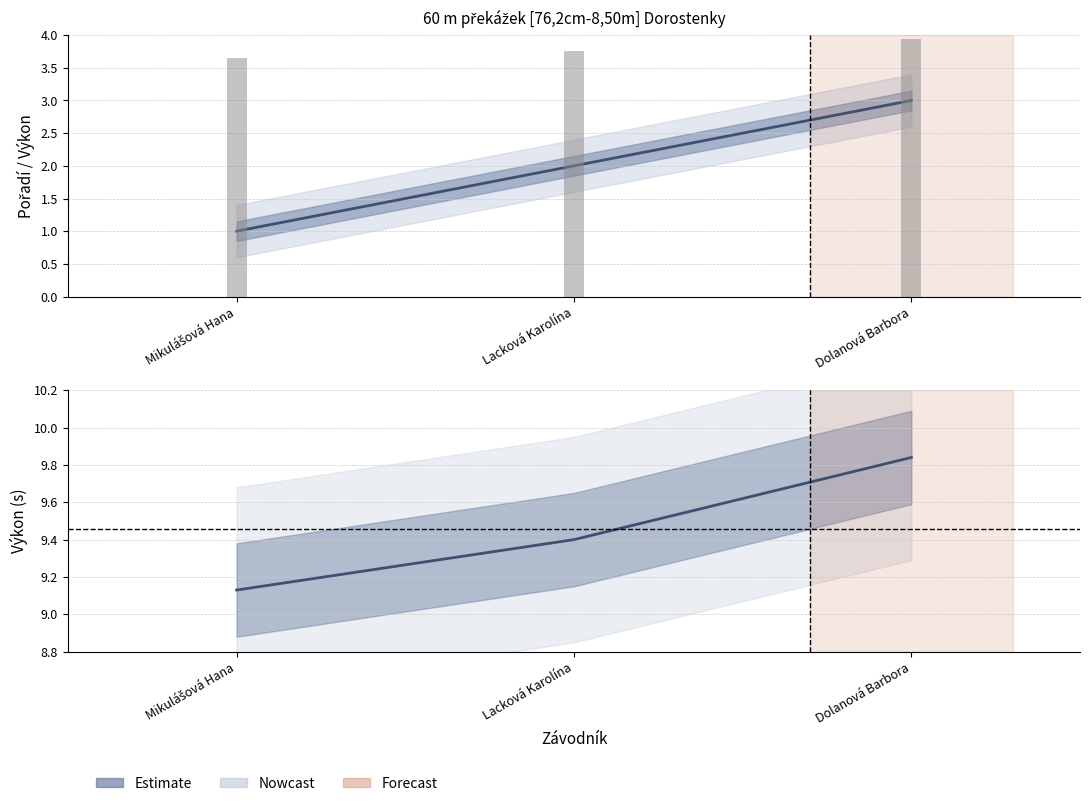

Reading right to left, transcribe all the data shown in this chart.

Pořadí: Dolanová Barbora=3.0	Lacková Karolína=2.0	Mikulášová Hana=1.0
Výkon: Dolanová Barbora=9.8	Lacková Karolína=9.4	Mikulášová Hana=9.1